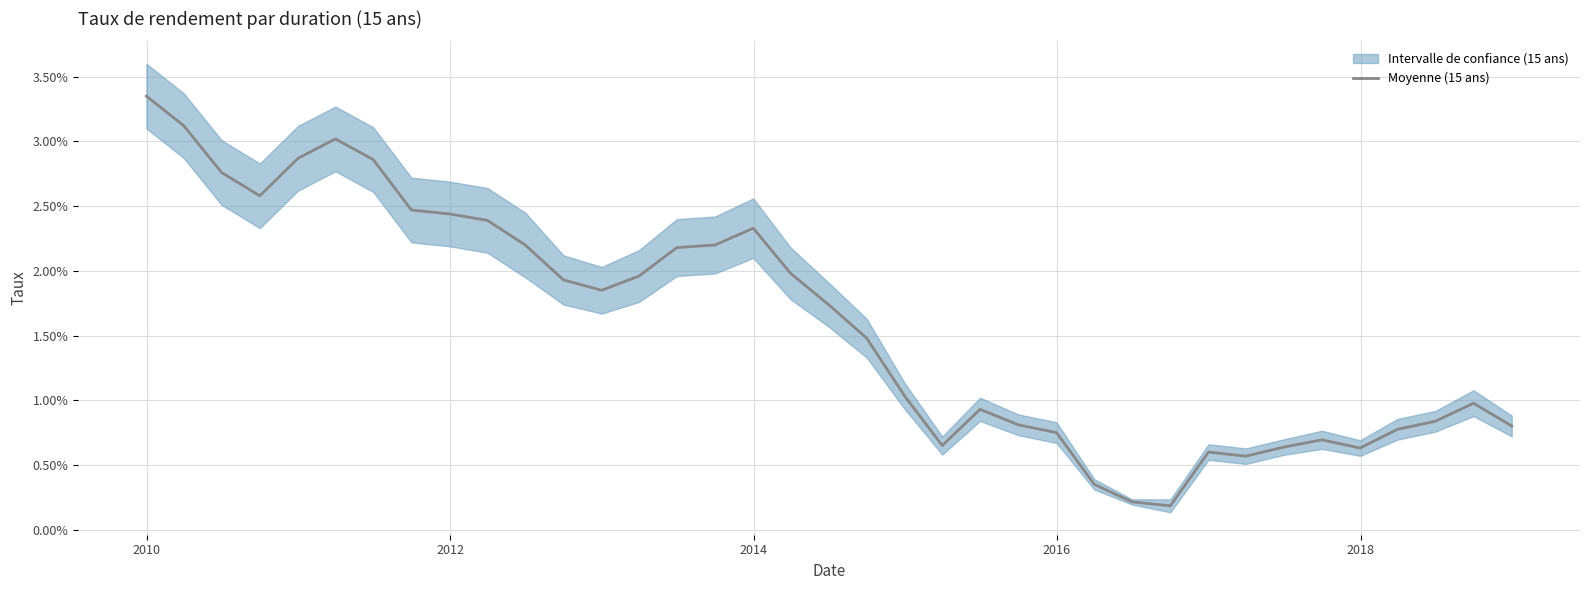

True or false: there are more than 2 points higher than both neighbors.

True